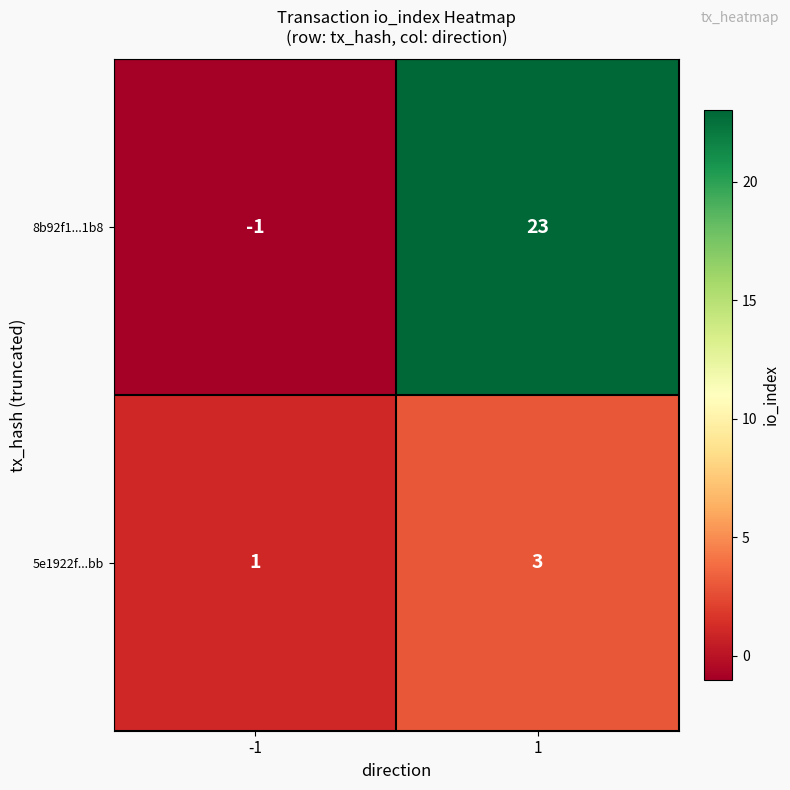

Which series changed the most between -1 and 1?

8b92f1...1b8